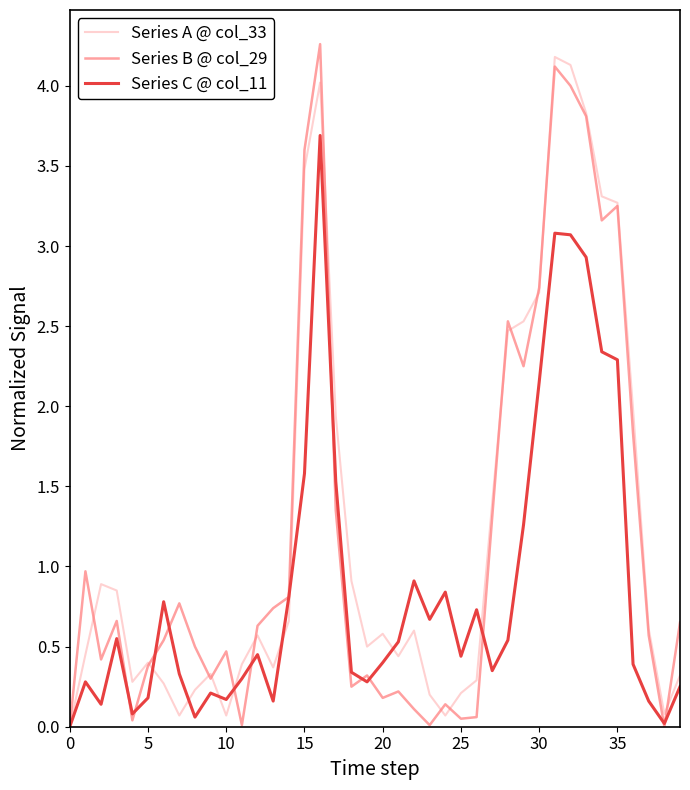

What is the greatest value displayed?

4.3